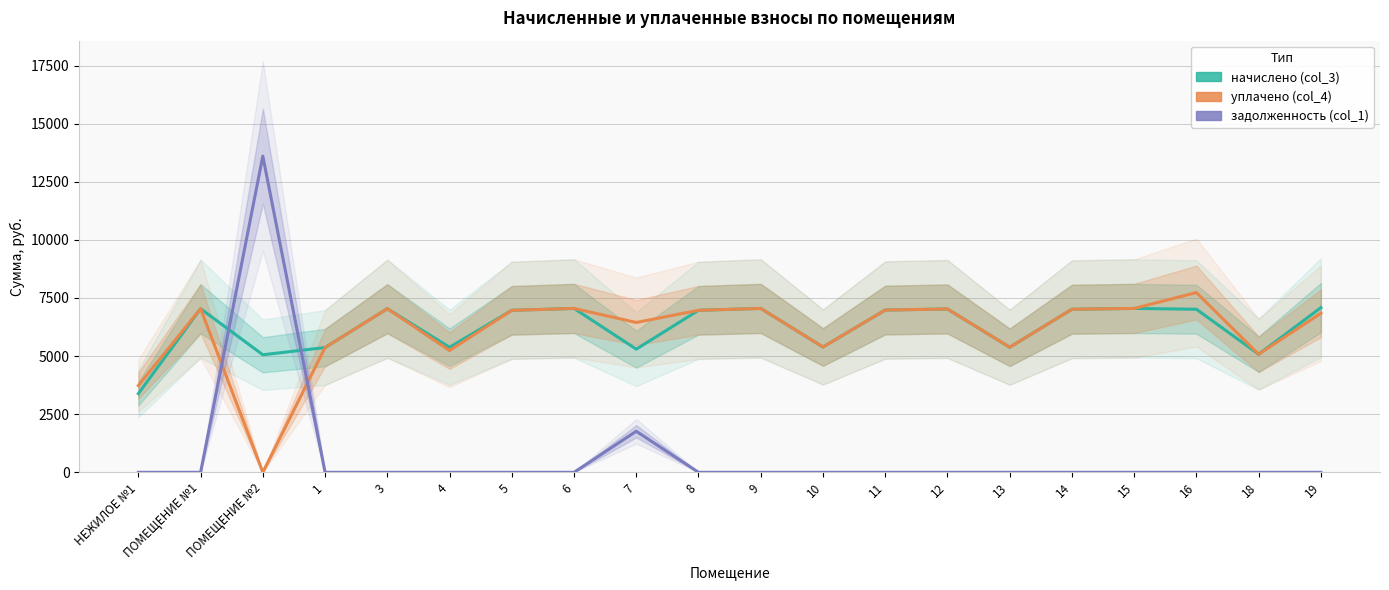

Where does the уплачено (col_4) series first go above 6969?

ПОМЕЩЕНИЕ №1